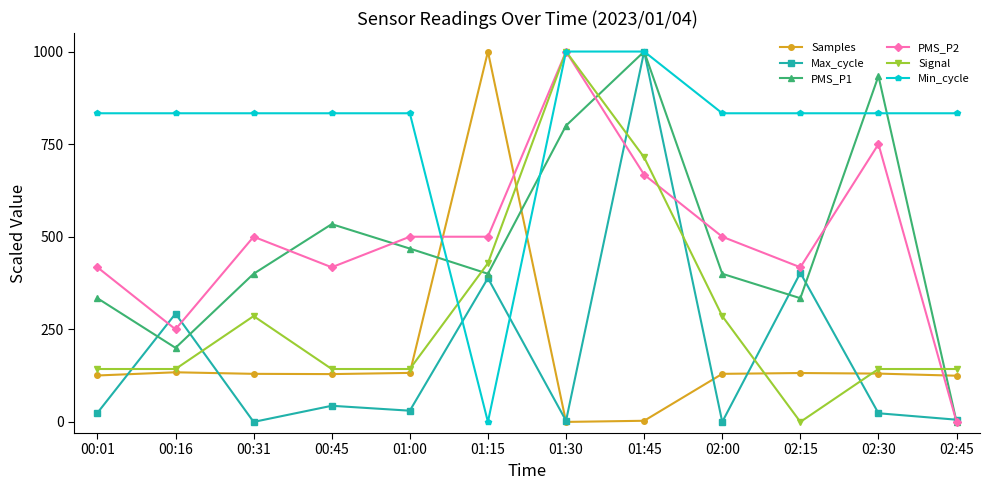

Is it true that Min_cycle equals 436.5 at 00:31?

False